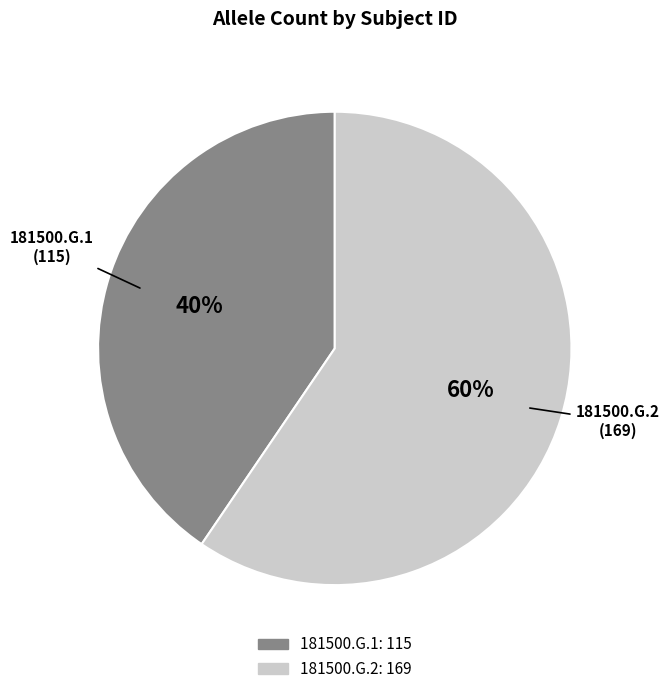

How many segments does this pie chart have?

2